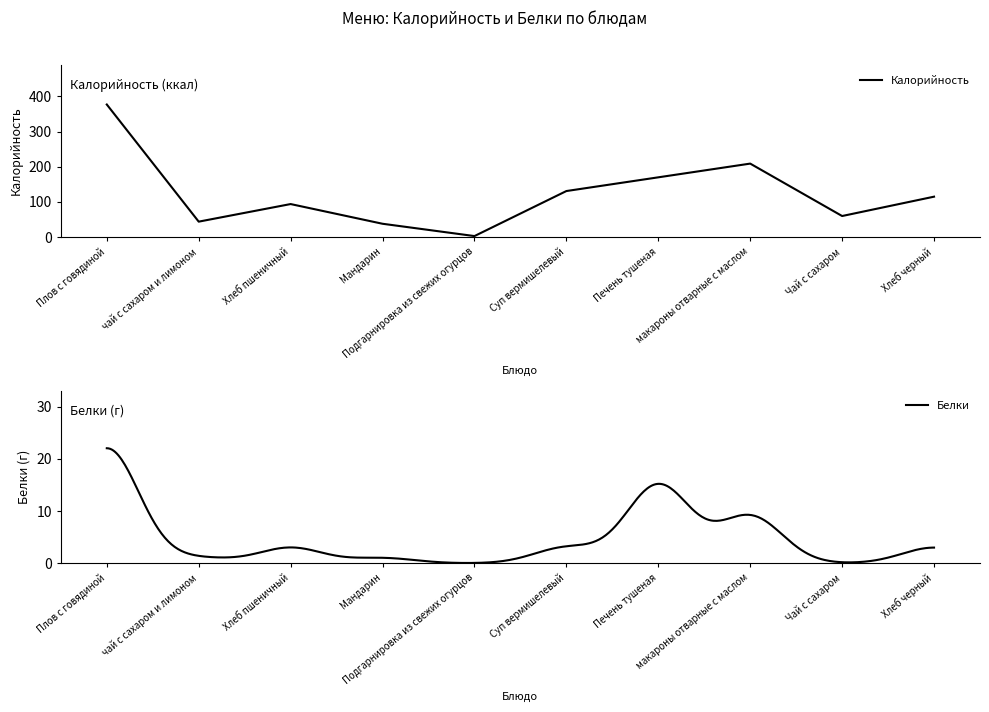

List the labels in order of value, largest first.

Плов с говядиной, макароны отварные с маслом, Печень тушеная, Суп вермишелевый, Хлеб черный, Хлеб пшеничный, Чай с сахаром, чай с сахаром и лимоном, Мандарин, Подгарнировка из свежих огурцов